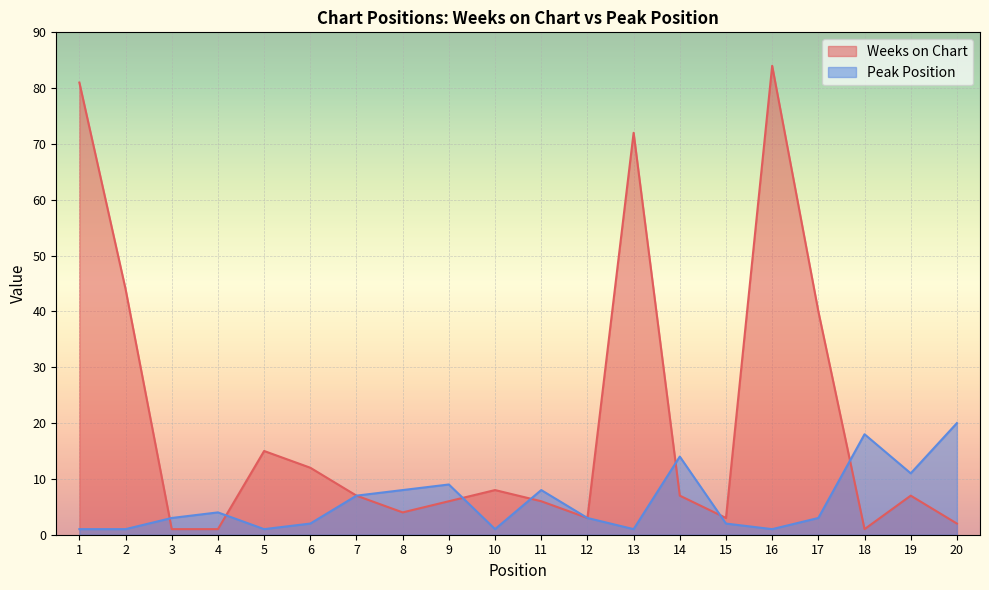

Rank the categories by Weeks on Chart value from lowest to highest.

3, 4, 18, 20, 12, 15, 8, 9, 11, 7, 14, 19, 10, 6, 5, 17, 2, 13, 1, 16